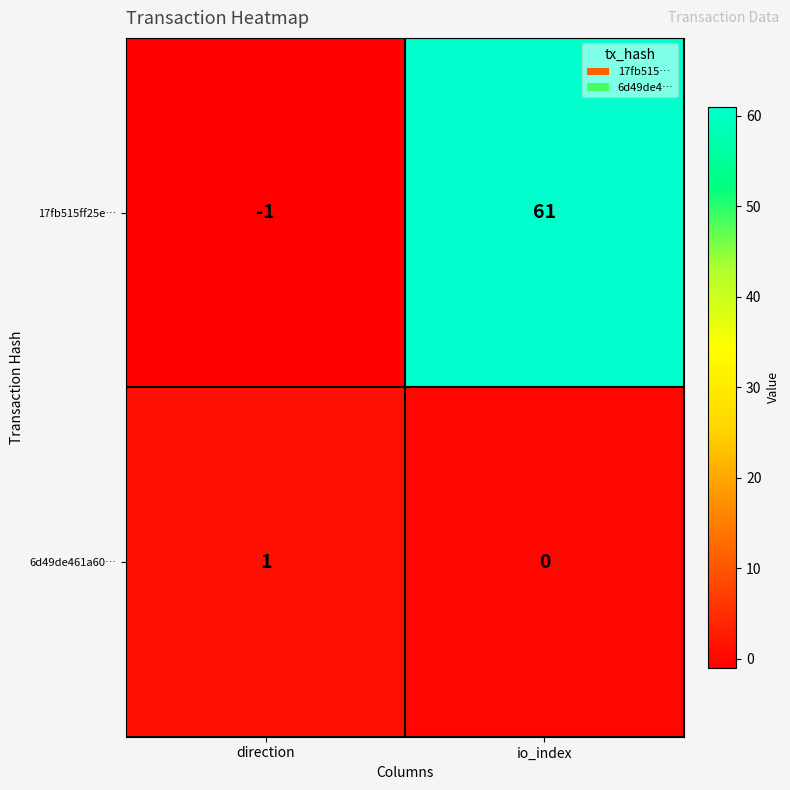

Reading left to right, transcribe all the data shown in this chart.

17fb515ff25e…: direction=-1	io_index=61
6d49de461a60…: direction=1	io_index=0